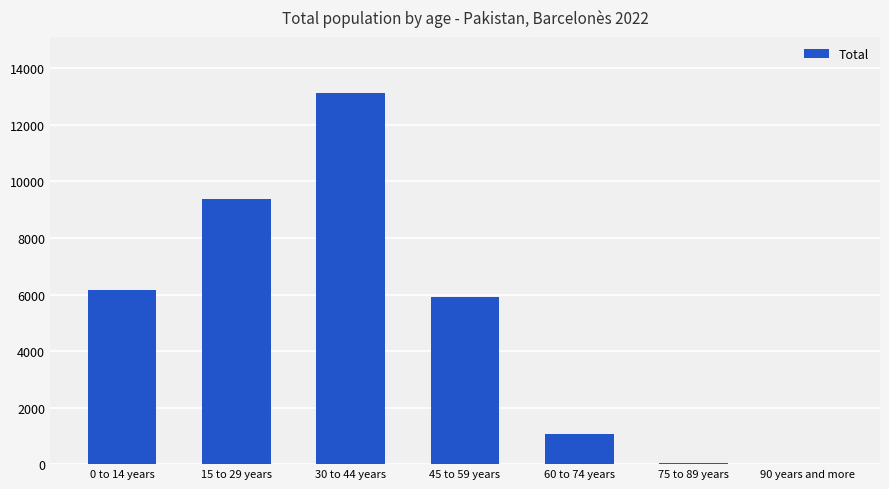

The chart shows a value of 49 at 75 to 89 years. True or false?

True